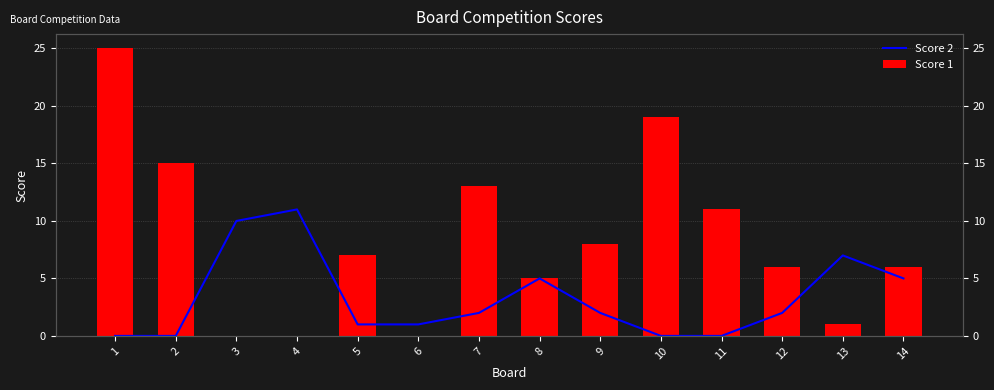

Reading left to right, transcribe all the data shown in this chart.

Score 2: 1=0	2=0	3=10	4=11	5=1	6=1	7=2	8=5	9=2	10=0	11=0	12=2	13=7	14=5
Score 1: 1=25	2=15	3=0	4=0	5=7	6=0	7=13	8=5	9=8	10=19	11=11	12=6	13=1	14=6